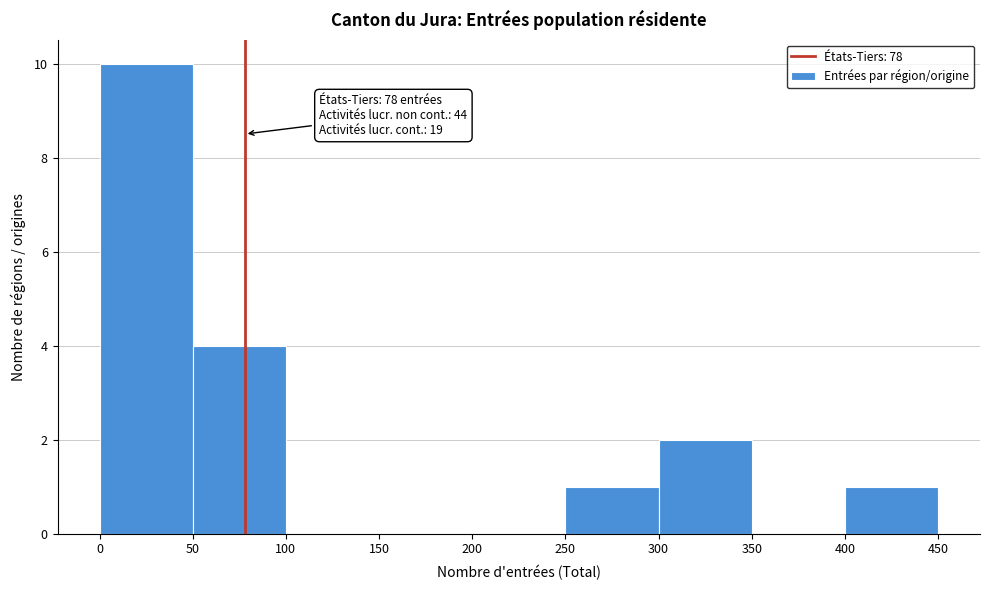

Over which range of the x-axis is the bar tallest?

0 to 50